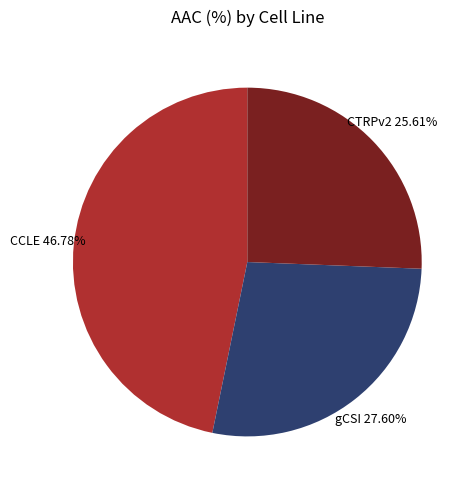

Which category has the biggest portion of the pie?

CCLE